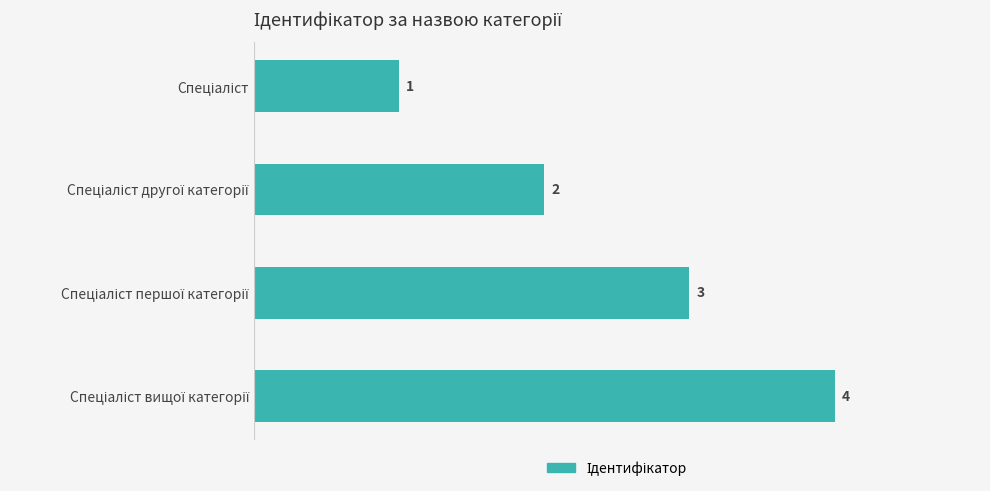

How many values are between 2 and 4?

3